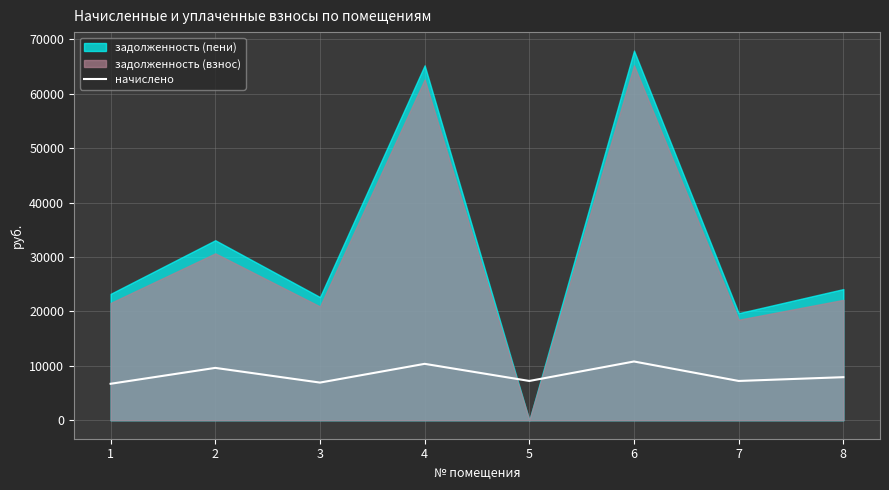

Reading left to right, transcribe all the data shown in this chart.

6701.3	9621.4	6922.1	10366.6	7220.2	10797.1	7220.2	7915.7